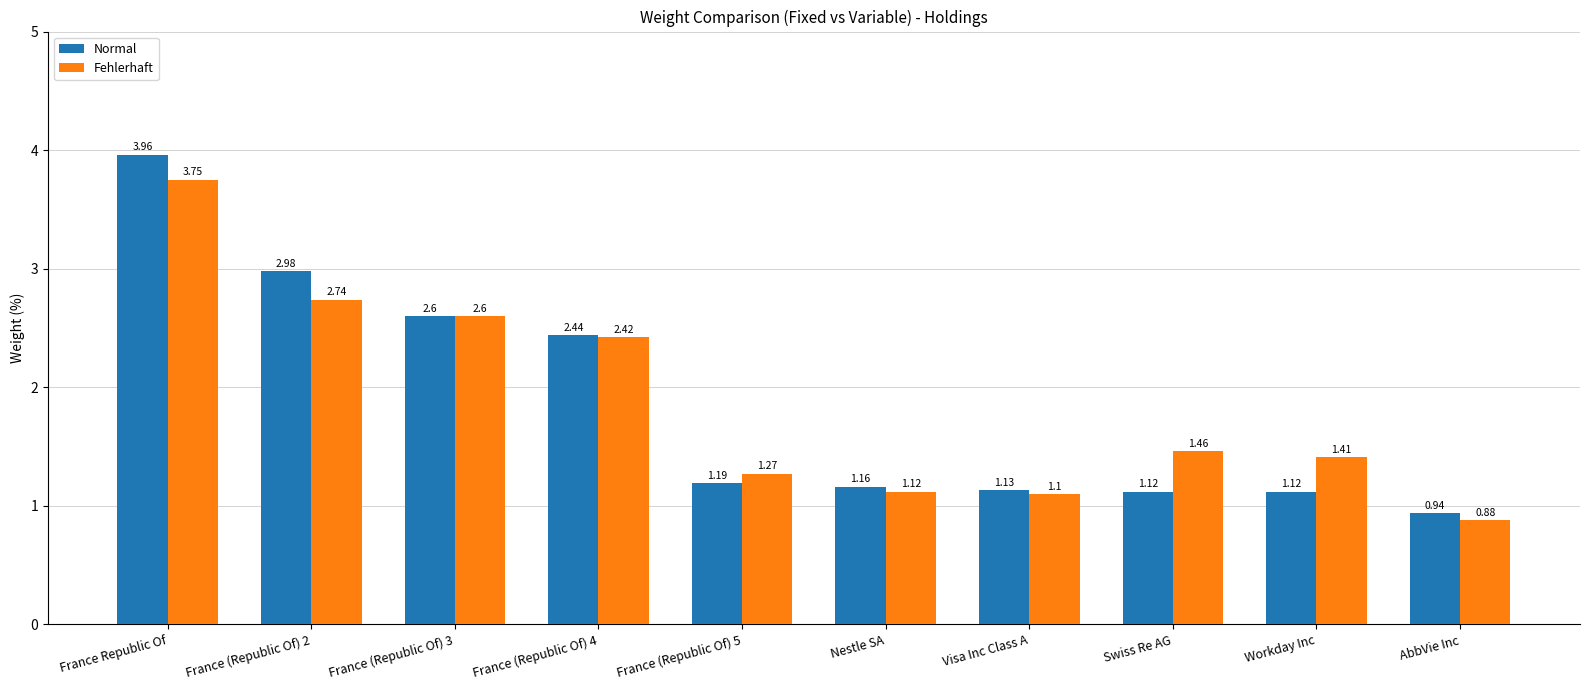

What are all the series names shown in the legend?

Normal, Fehlerhaft